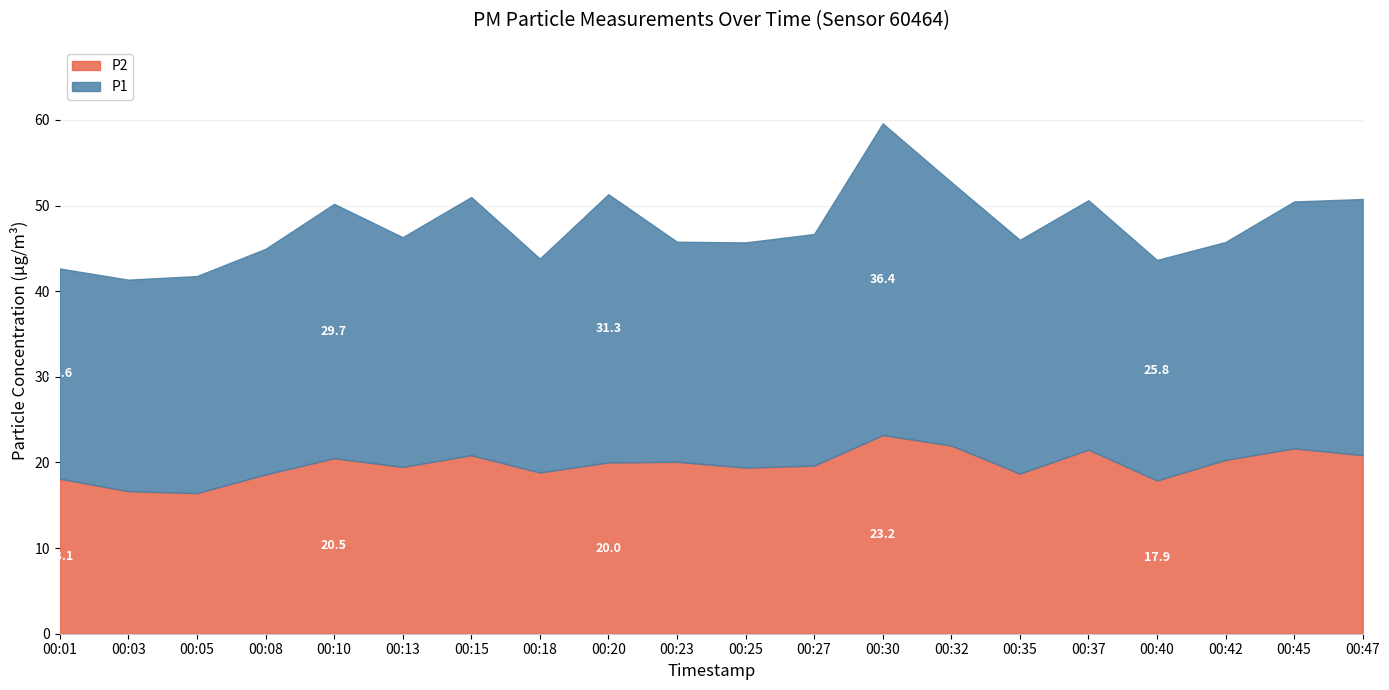

Which category has the lowest value across all series?

00:05